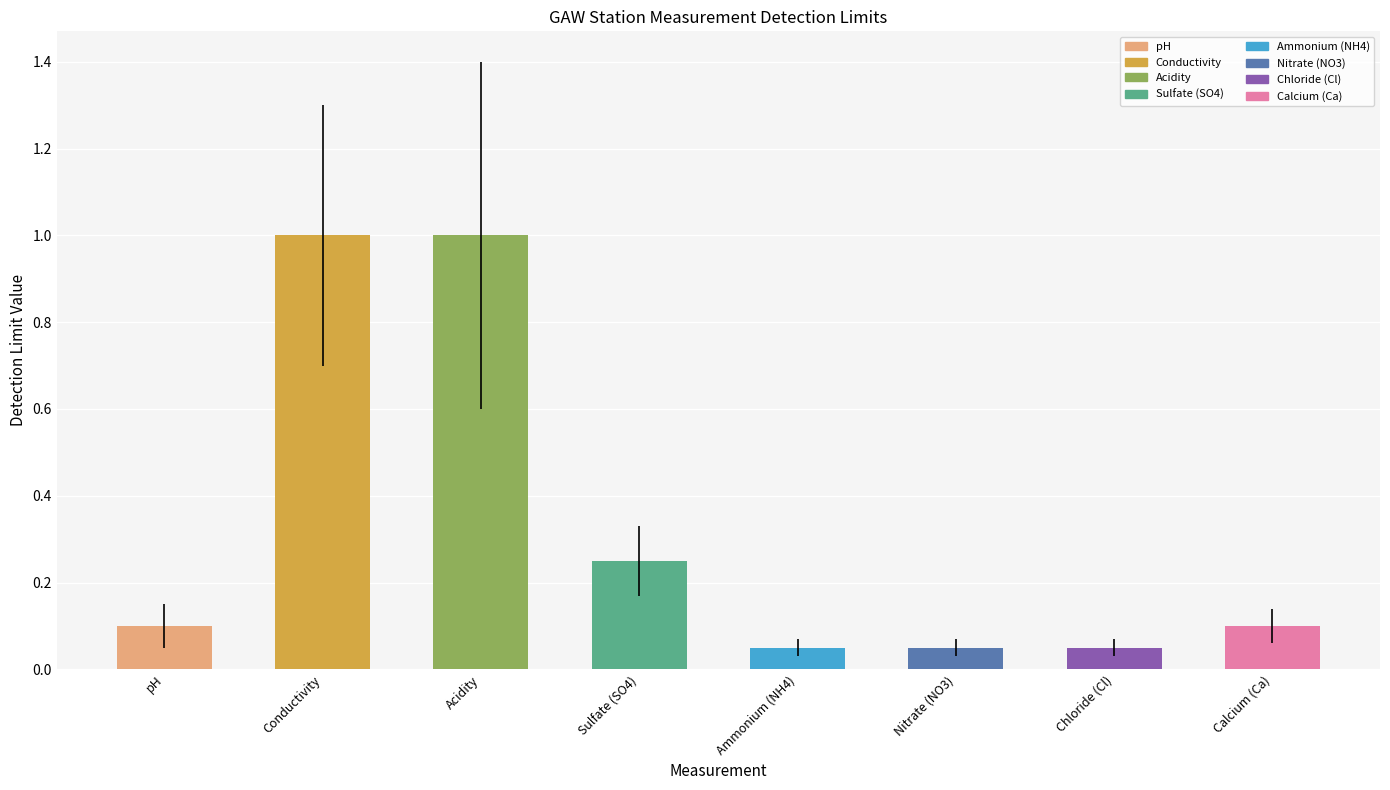

What is the greatest value displayed?

1.0